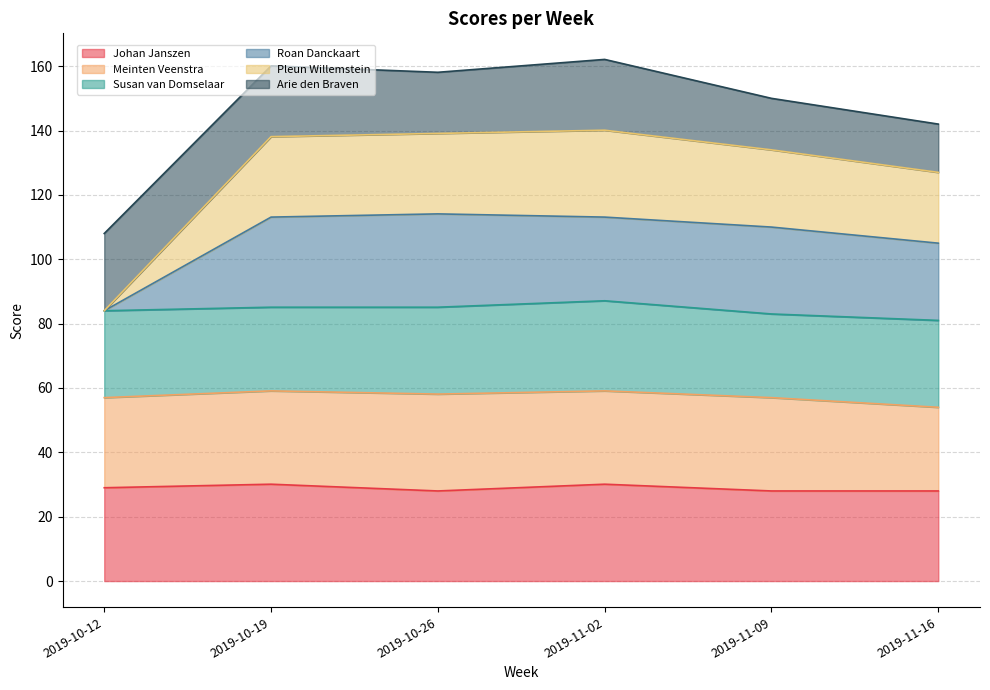

Where does the Pleun Willemstein series first go above 113?

2019-10-19